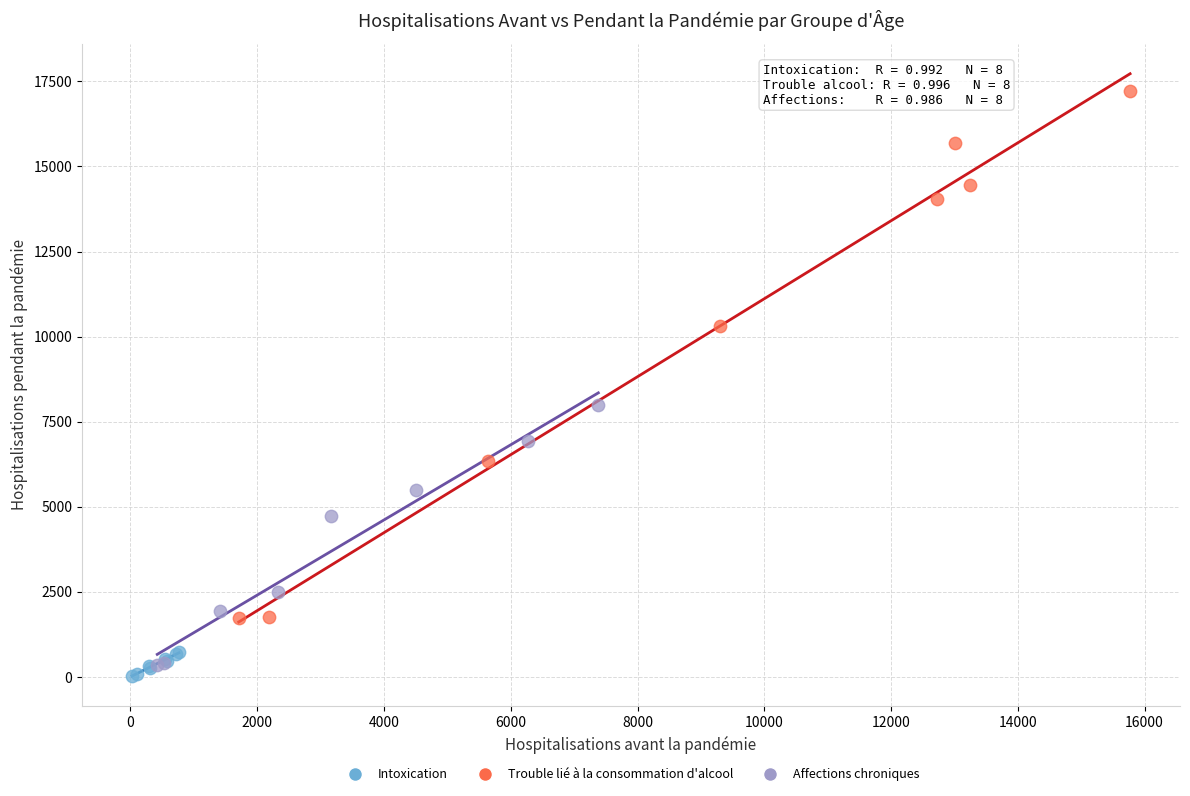

Which series reaches the minimum Y coordinate?

Intoxication